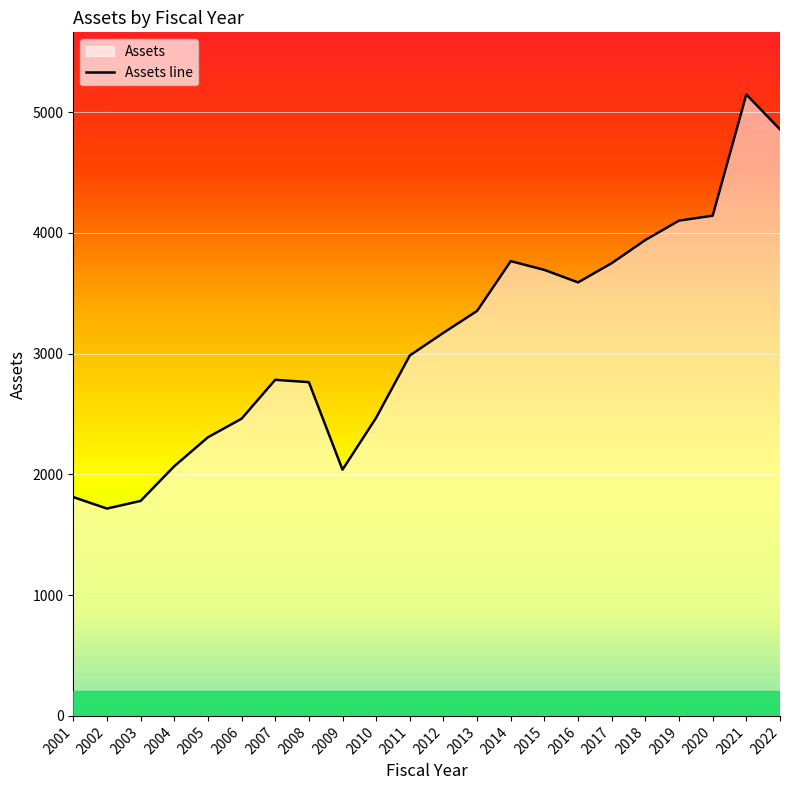

Is it true that the value at 2016 is 821.0?

False